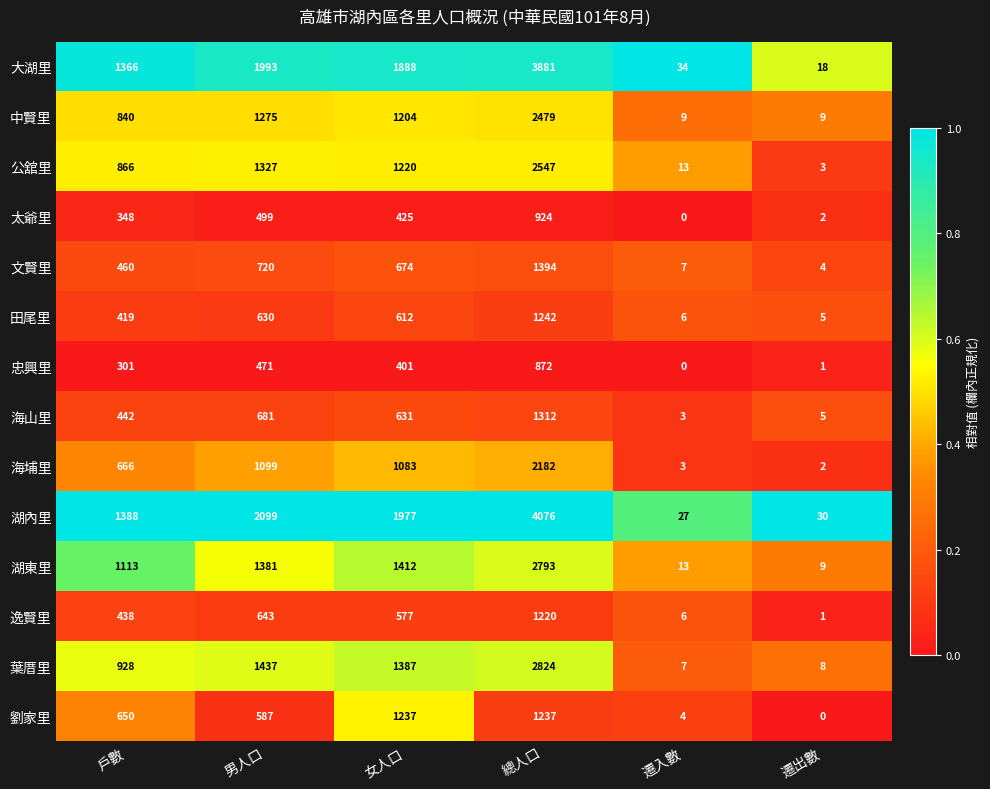

Which category has the highest value across all series?

總人口